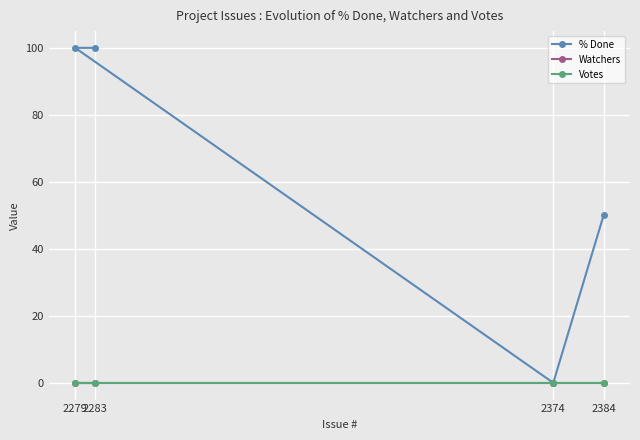

Which series has the largest range (max minus min)?

% Done